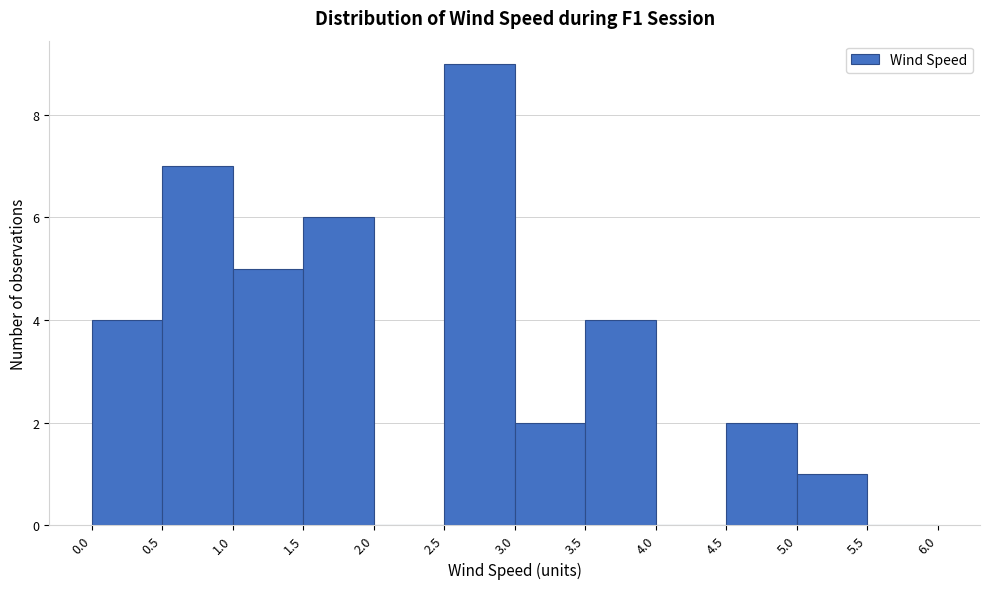

Reading left to right, transcribe this chart: for each bar, give the range it covers on the x-axis and its height. The values are not printed on the chart, so give them approximately, as read against the axis.

0.0 to 0.5: 4
0.5 to 1.0: 7
1.0 to 1.5: 5
1.5 to 2.0: 6
2.0 to 2.5: 0
2.5 to 3.0: 9
3.0 to 3.5: 2
3.5 to 4.0: 4
4.0 to 4.5: 0
4.5 to 5.0: 2
5.0 to 5.5: 1
5.5 to 6.0: 0